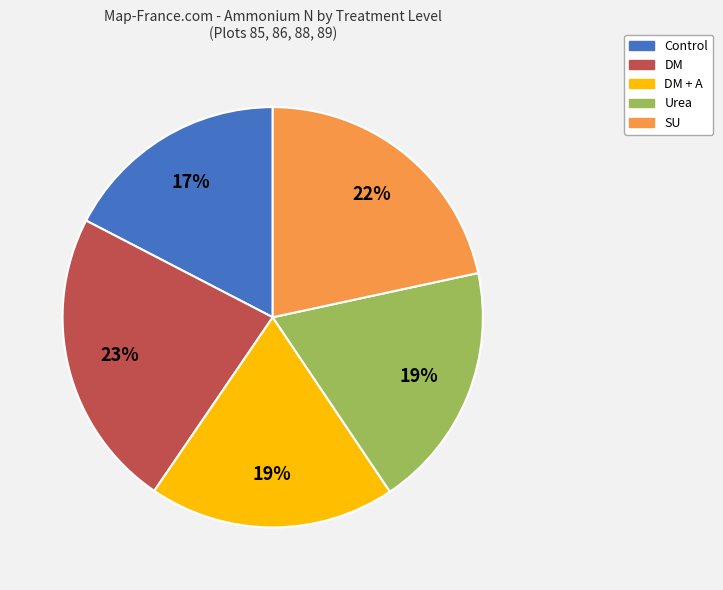

To the nearest percent, what is the difference between the largest and smallest slice percentages?

6%